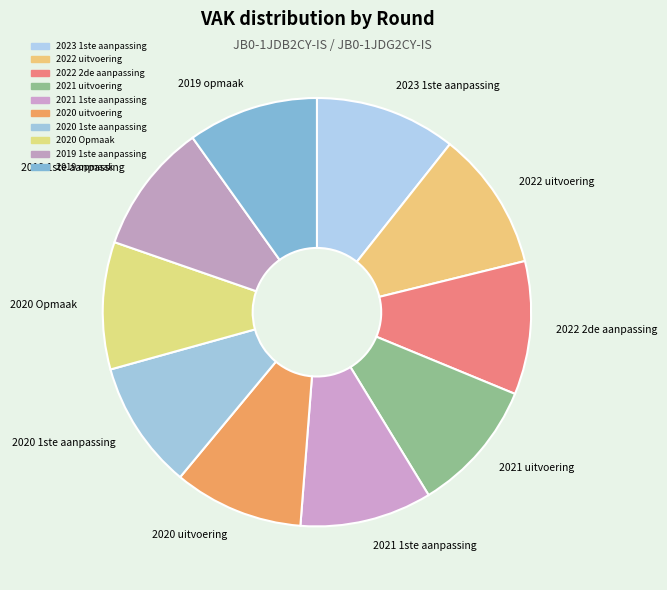

Do 2019 1ste aanpassing and 2019 opmaak together represent more than half of the pie?

No